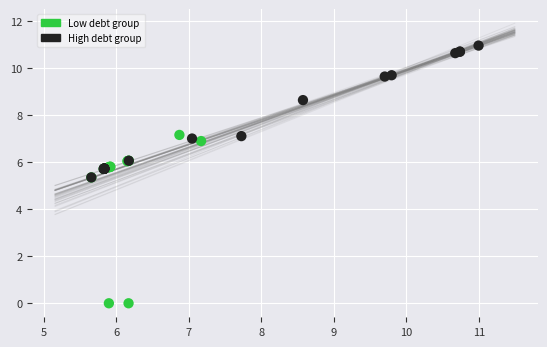

Which series reaches the minimum Y coordinate?

Low debt group